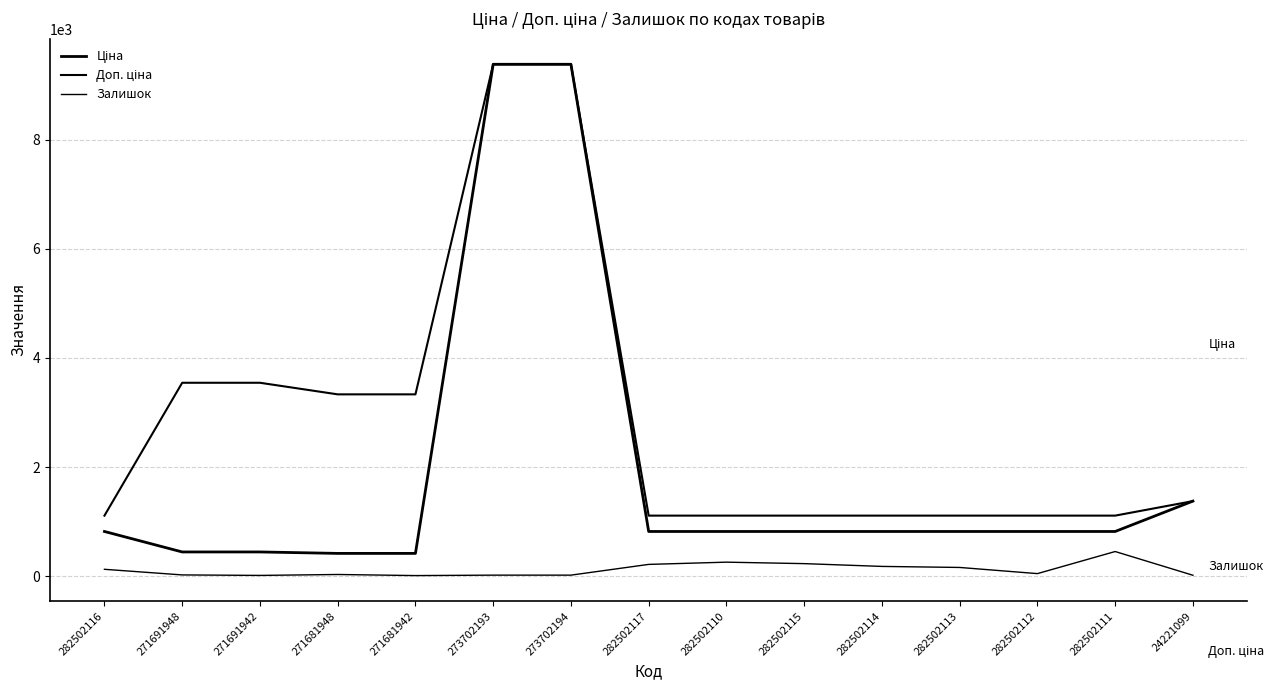

How many series are shown in this chart?

3